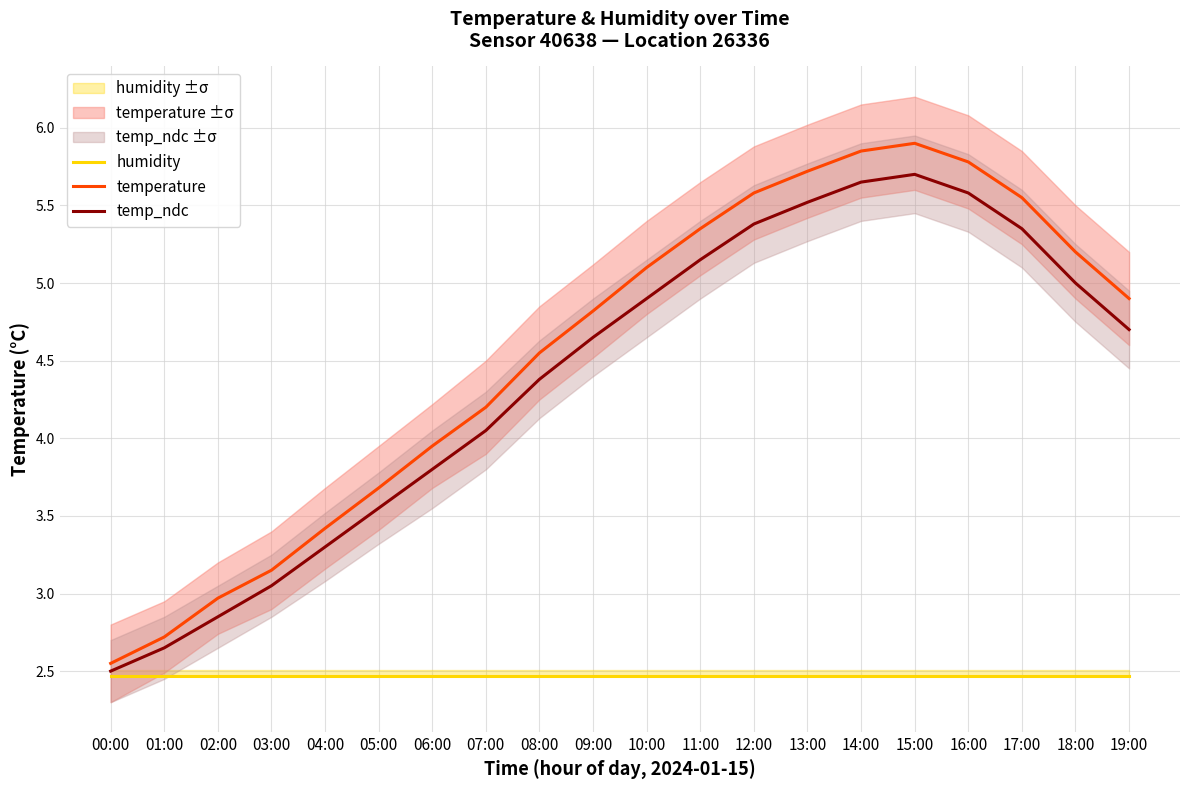

What are all the series names shown in the legend?

humidity, temperature, temp_ndc